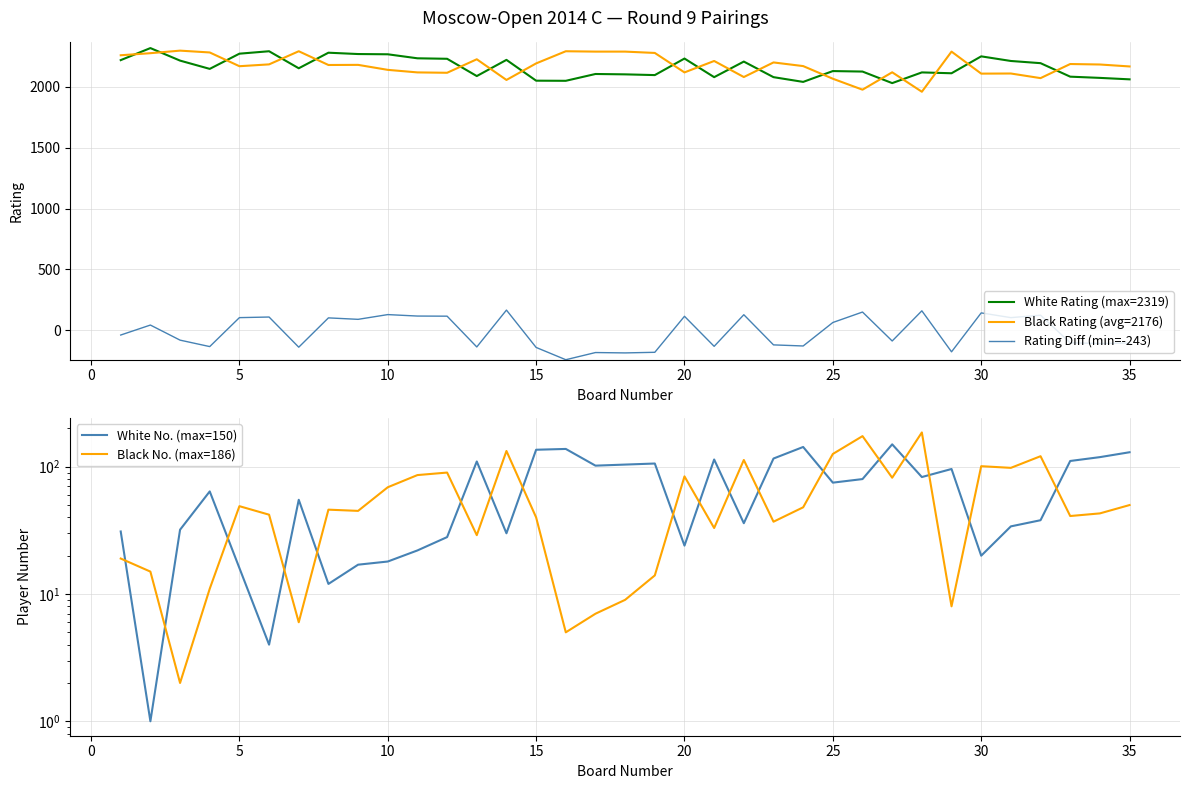

True or false: Rating Diff (min=-243) and Black Rating (avg=2176) intersect in this chart.

False